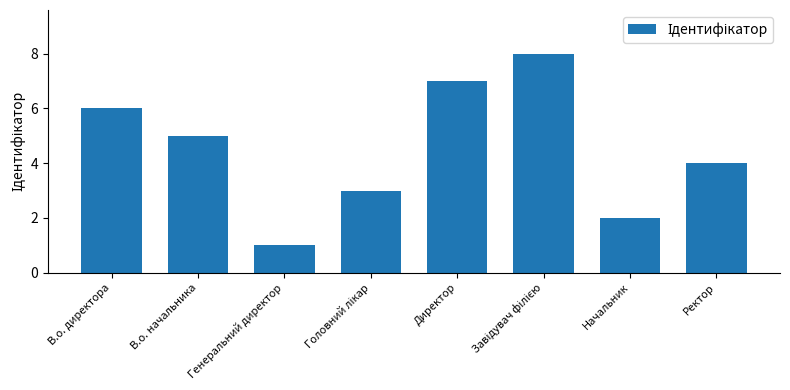

What is the maximum value shown in the chart?

8